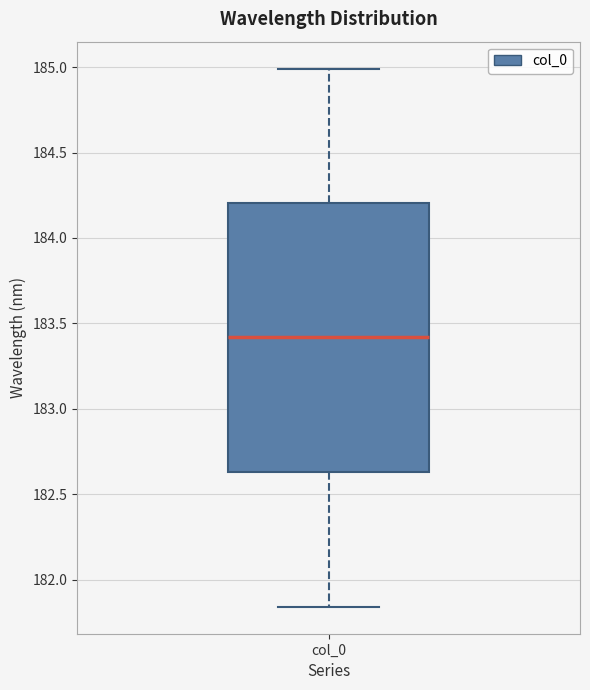

Transcribe this box plot: give where the median line is, the range the box spans, and where the two whiskers end, as read against the y-axis. The values are not printed on the chart, so give them approximately, as read against the axis.

median 183.40, box 182.65 to 184.20, whiskers 181.85 to 185.00